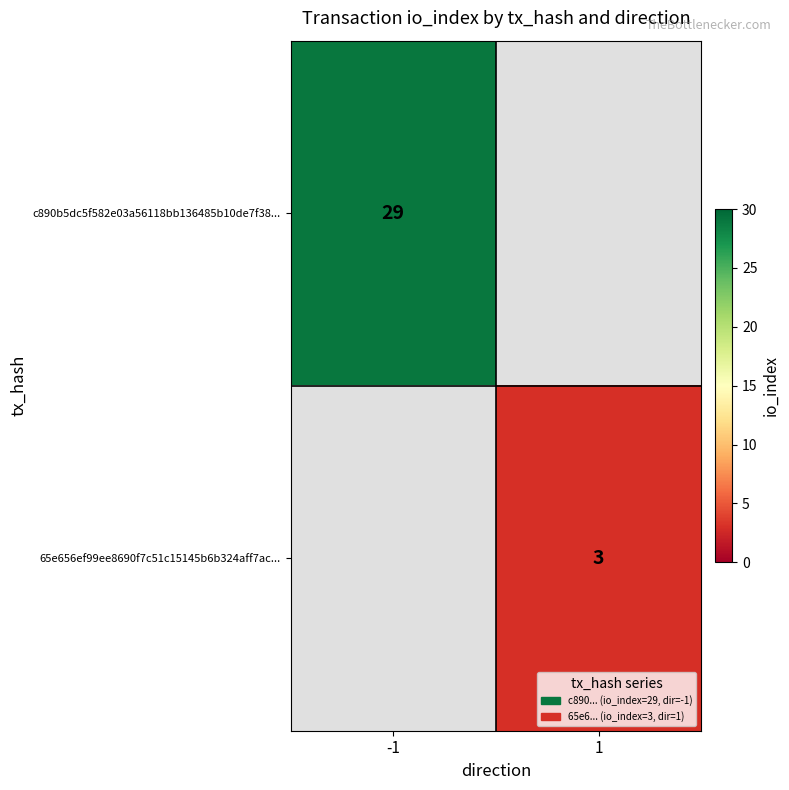

What is the maximum value shown in the chart?

29.0